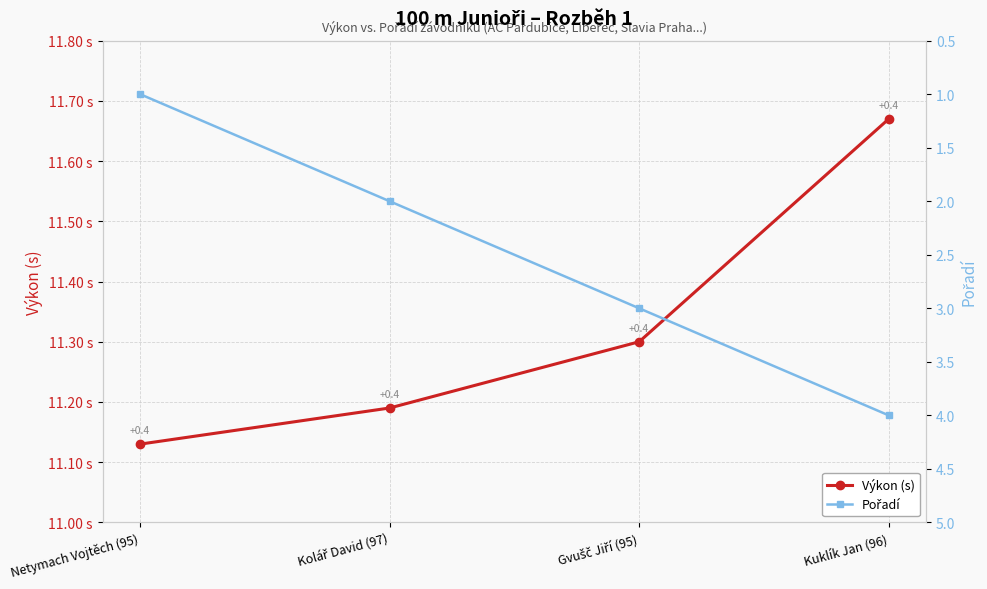

Which series changed the most between Gvušč Jiří (95) and Kuklík Jan (96)?

Pořadí